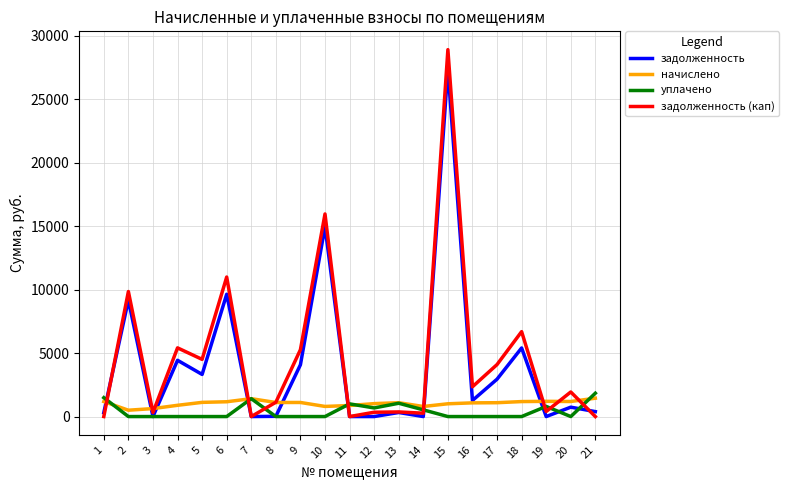

How many categories are shown in the chart?

21